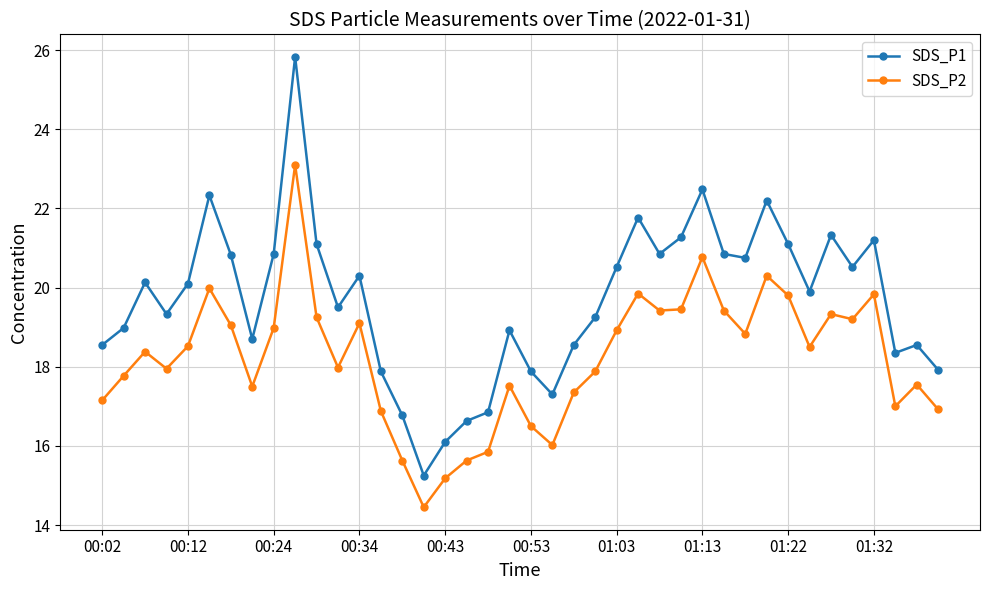

Which series has the widest spread of values?

SDS_P1